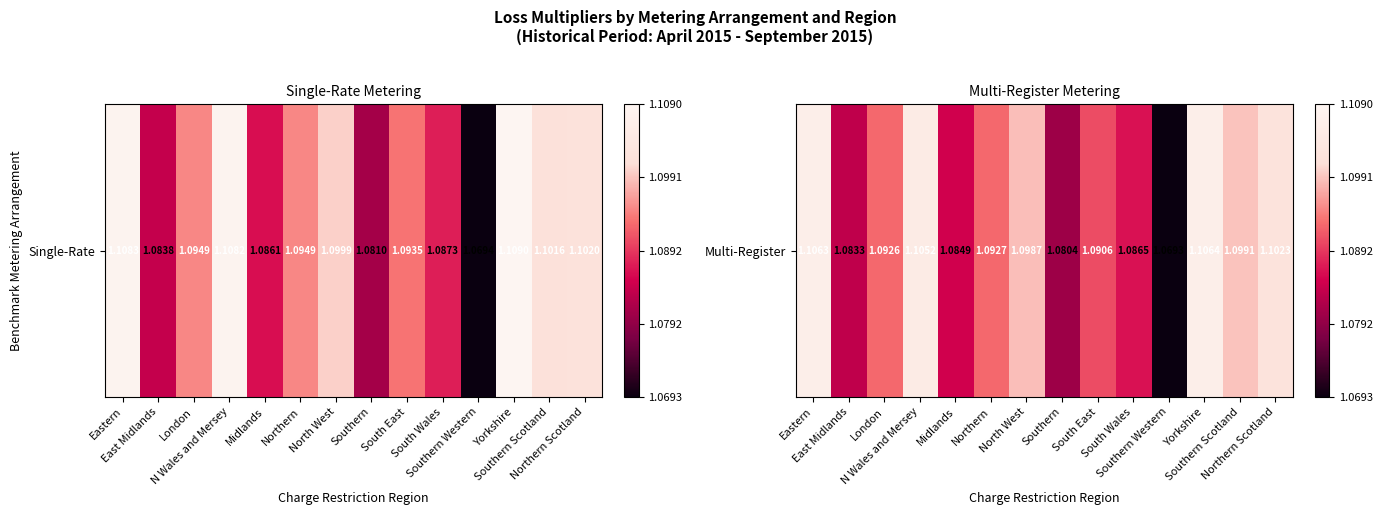

Rank the categories by value from highest to lowest.

Yorkshire, Eastern, N Wales and Mersey, Northern Scotland, Southern Scotland, North West, Northern, London, South East, South Wales, Midlands, East Midlands, Southern, Southern Western